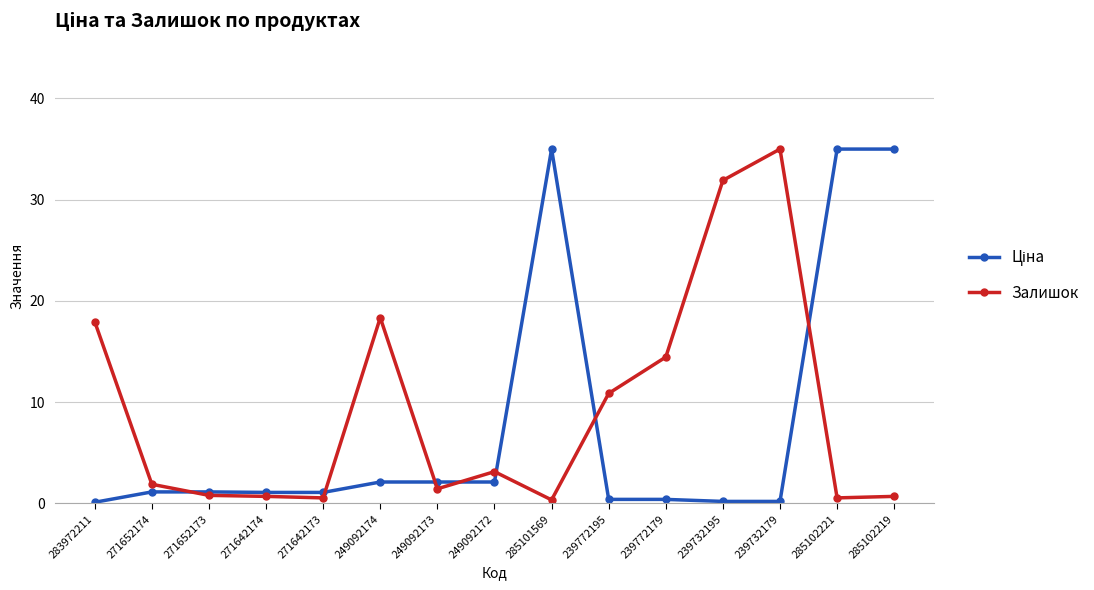

What is the spread (max minus min) of values at 249092172?

1.0